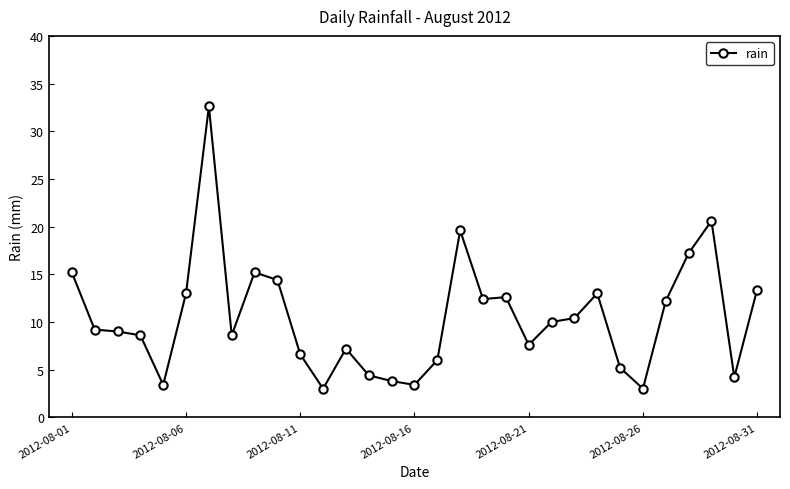

What is the smallest value displayed?

3.0